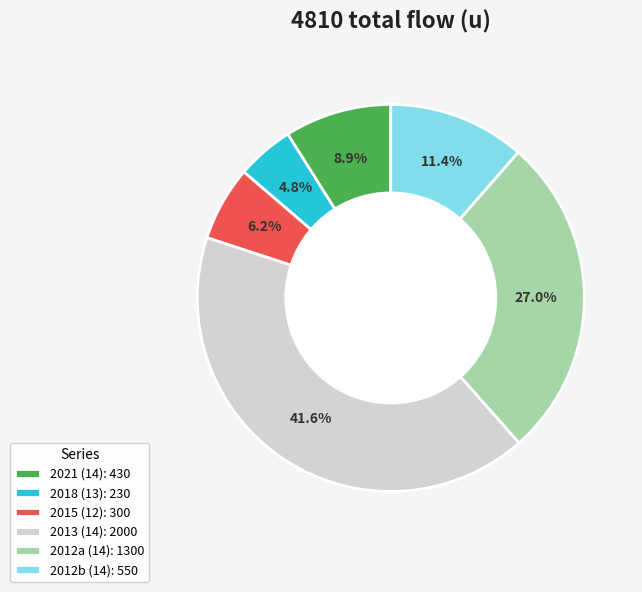

What is the largest slice in the pie chart?

2013 (14): 2000